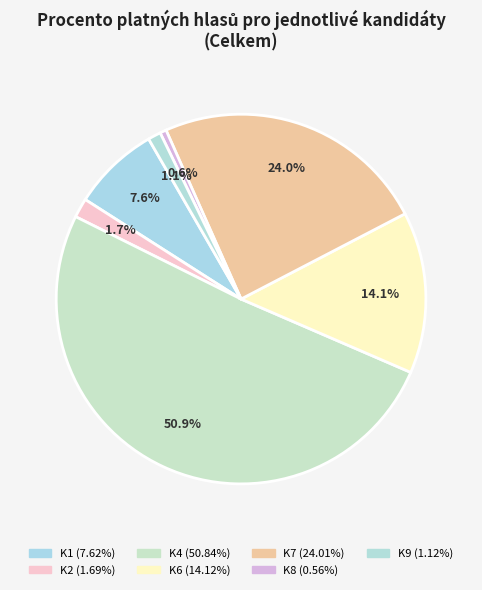

Count the number of slices in the pie.

7